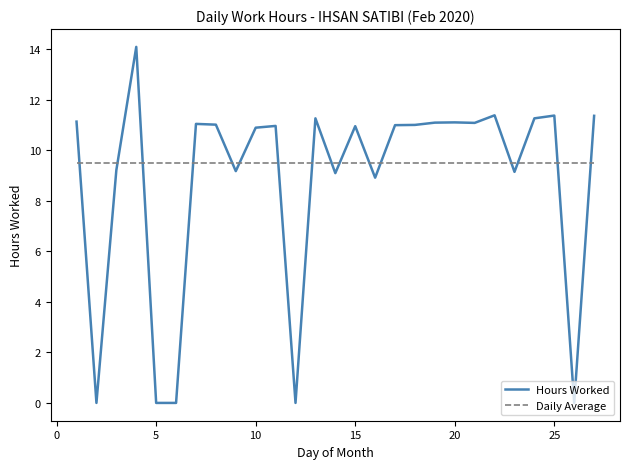

Which series has the largest range (max minus min)?

Hours Worked